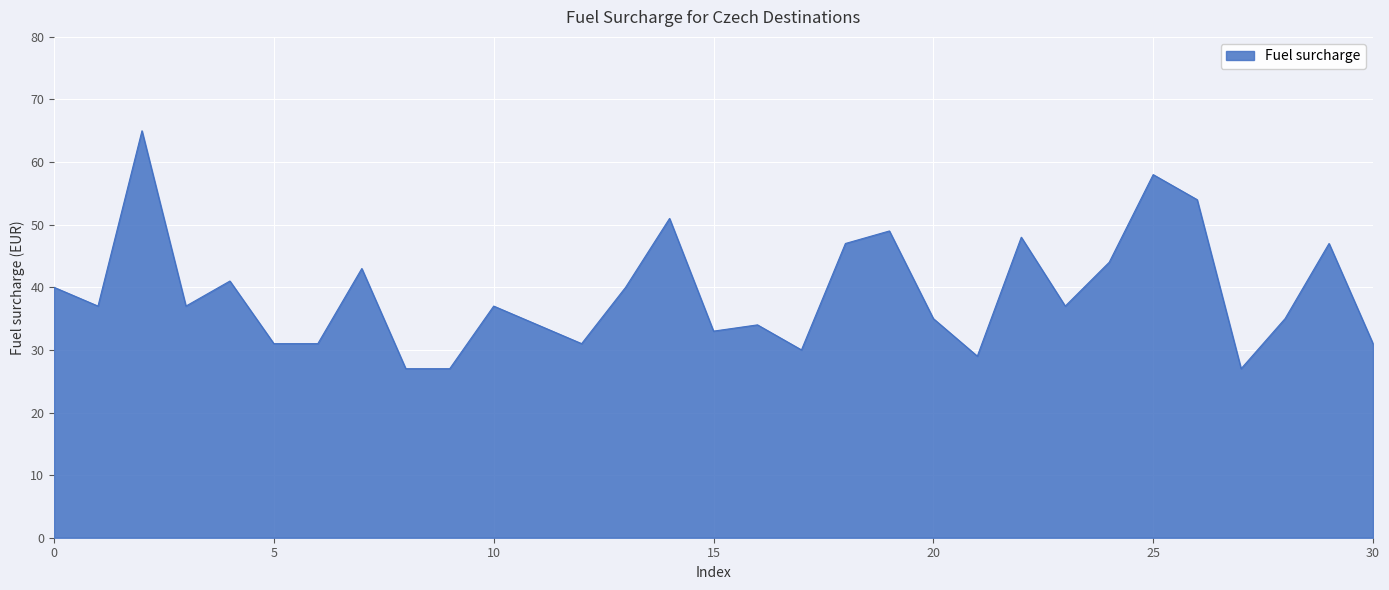

What is the greatest value displayed?

65